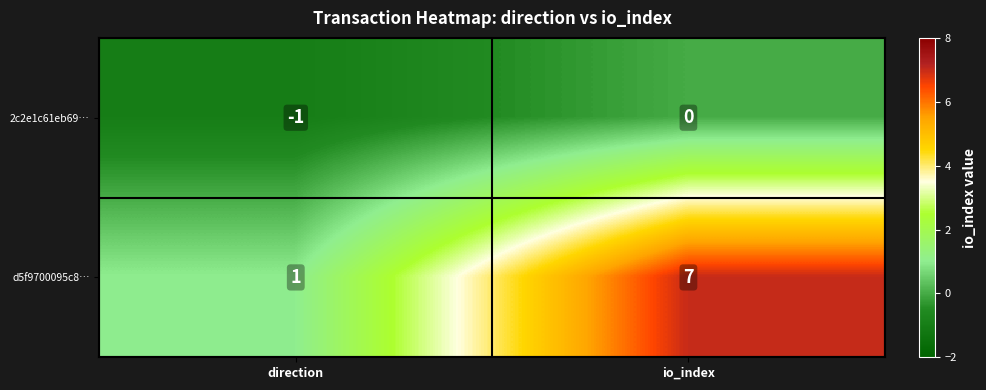

At which category does the chart reach its peak across all series?

io_index